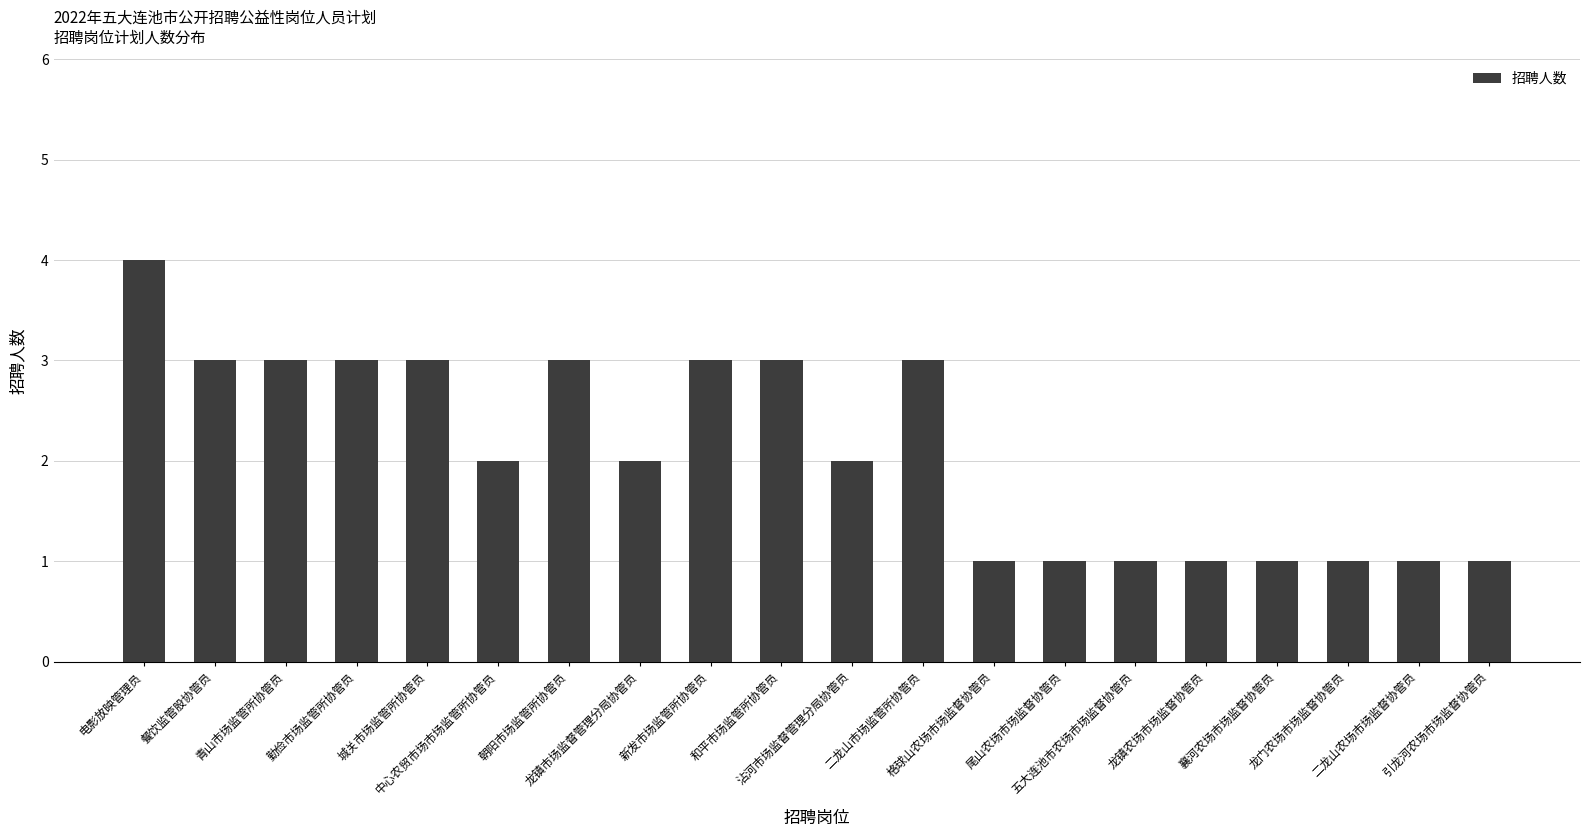

What is the change in value from 勤俭市场监管所协管员 to 尾山农场市场监督协管员?

-2